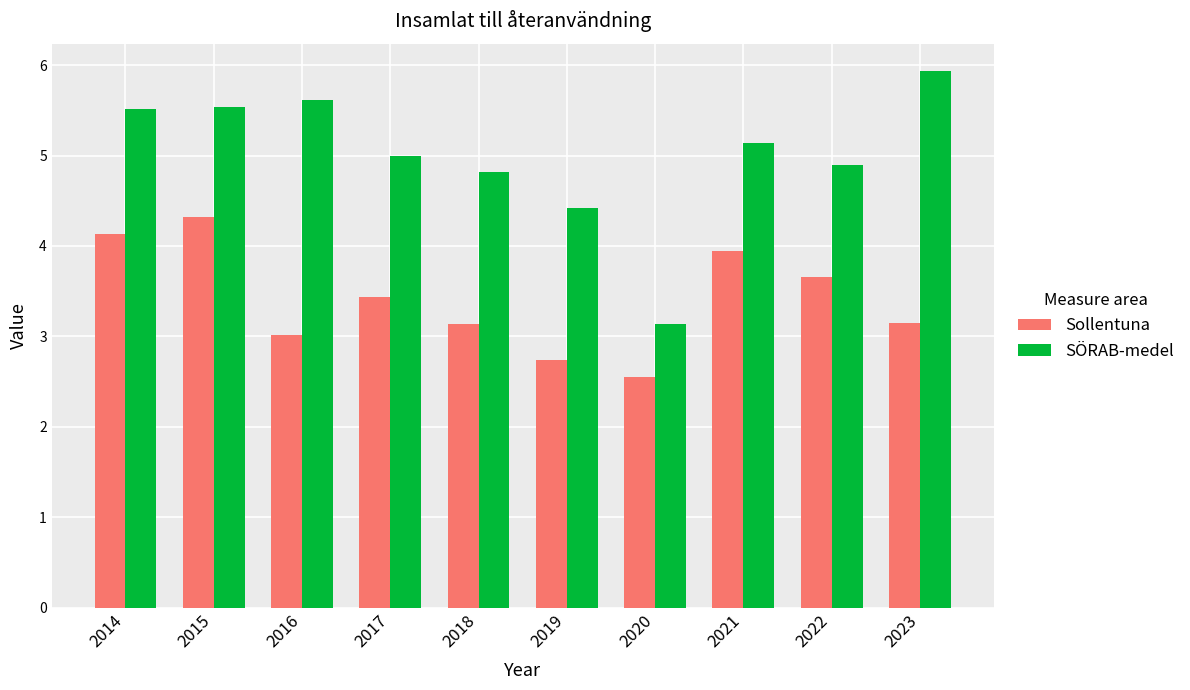

Which category has the lowest value in the Sollentuna series?

2020